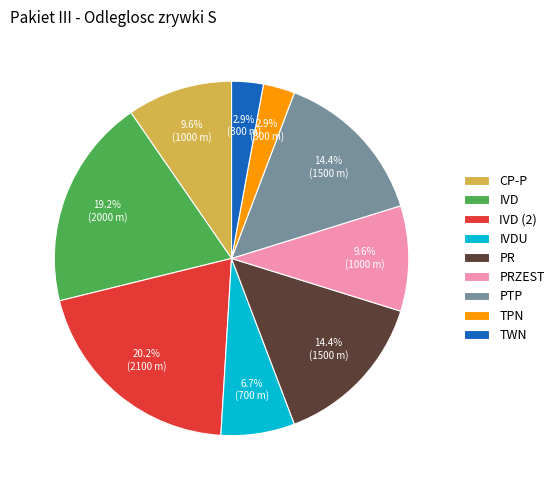

To the nearest percent, what is the average slice percentage?

11%